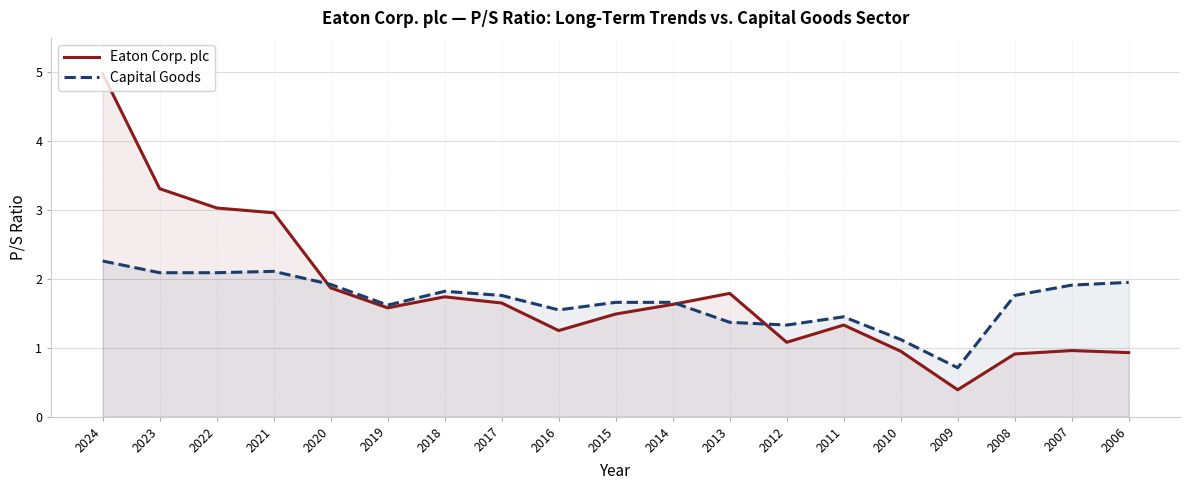

At which label is Eaton Corp. plc closest to 2?

2020